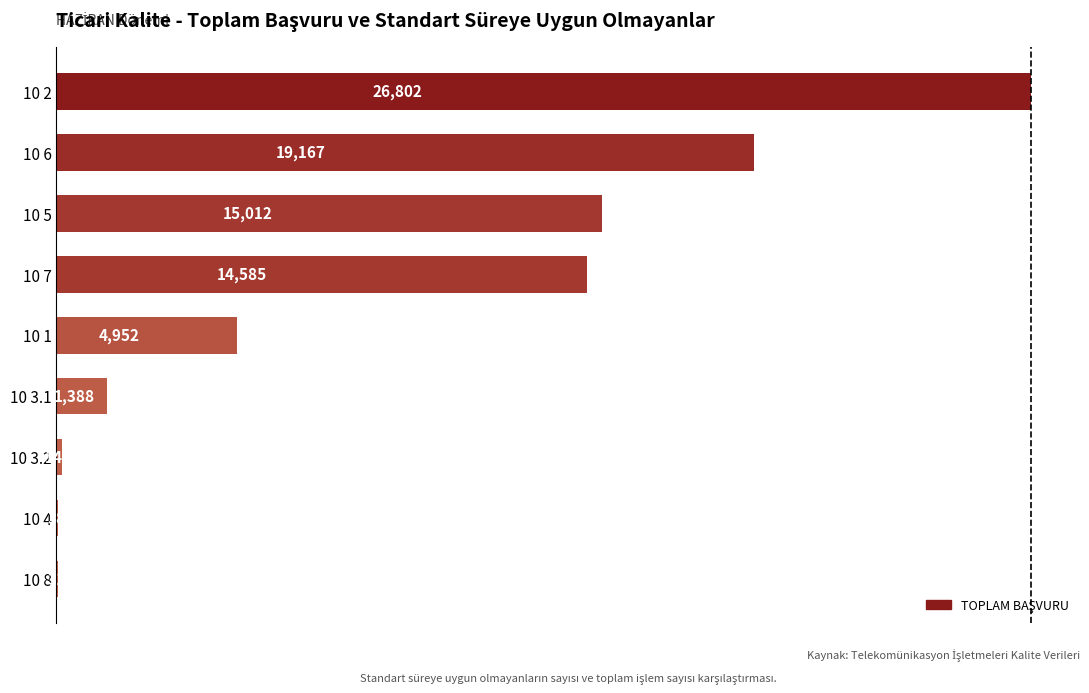

Count the number of data series in this chart.

1